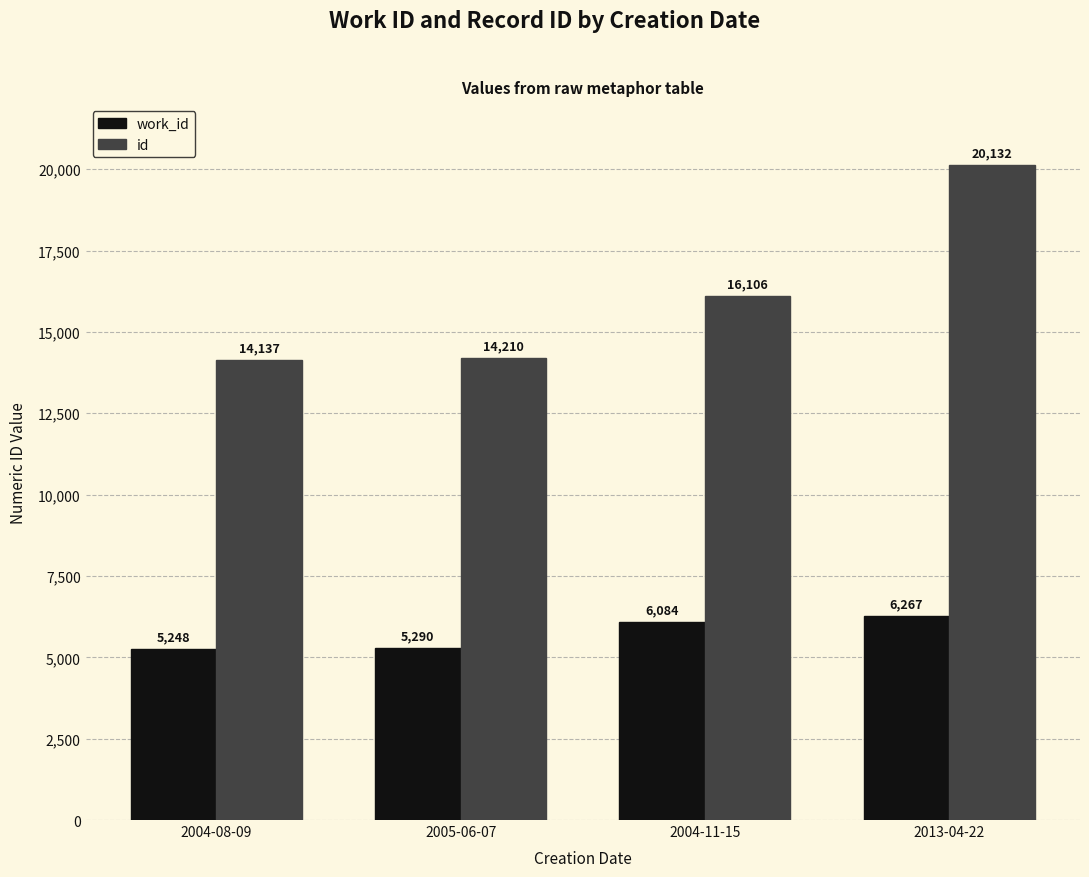

The id series shows 24216 at 2005-06-07. True or false?

False